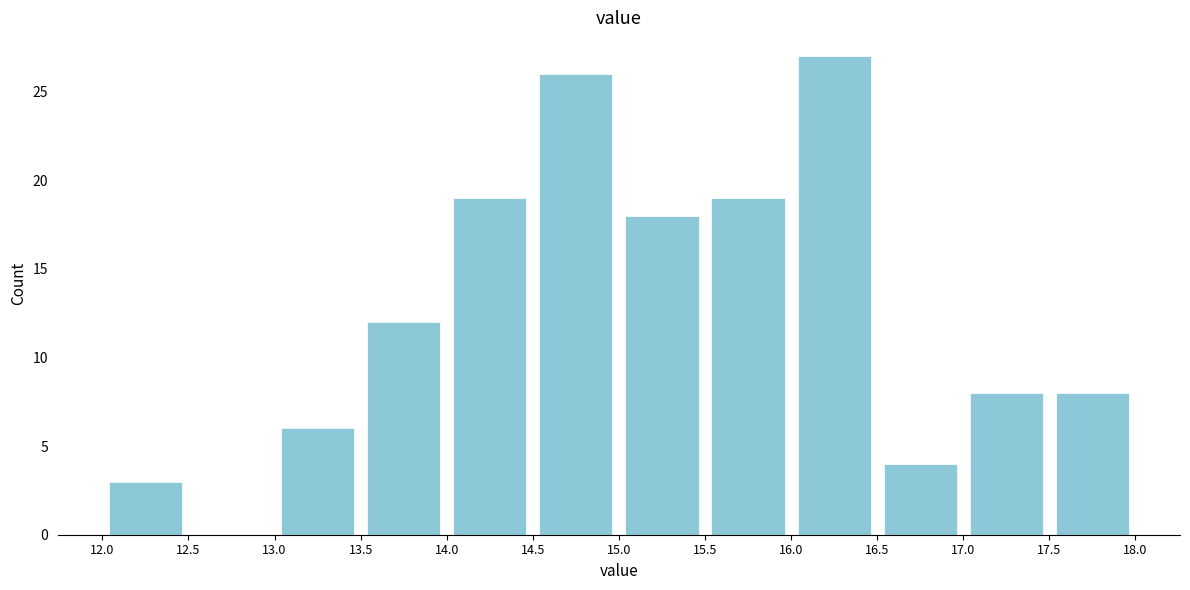

Reading left to right, transcribe this chart: for each bar, give the range it covers on the x-axis and its height. The values are not printed on the chart, so give them approximately, as read against the axis.

12.0 to 12.5: 3
12.5 to 13.0: 0
13.0 to 13.5: 6
13.5 to 14.0: 12
14.0 to 14.5: 19
14.5 to 15.0: 26
15.0 to 15.5: 18
15.5 to 16.0: 19
16.0 to 16.5: 27
16.5 to 17.0: 4
17.0 to 17.5: 8
17.5 to 18.0: 8